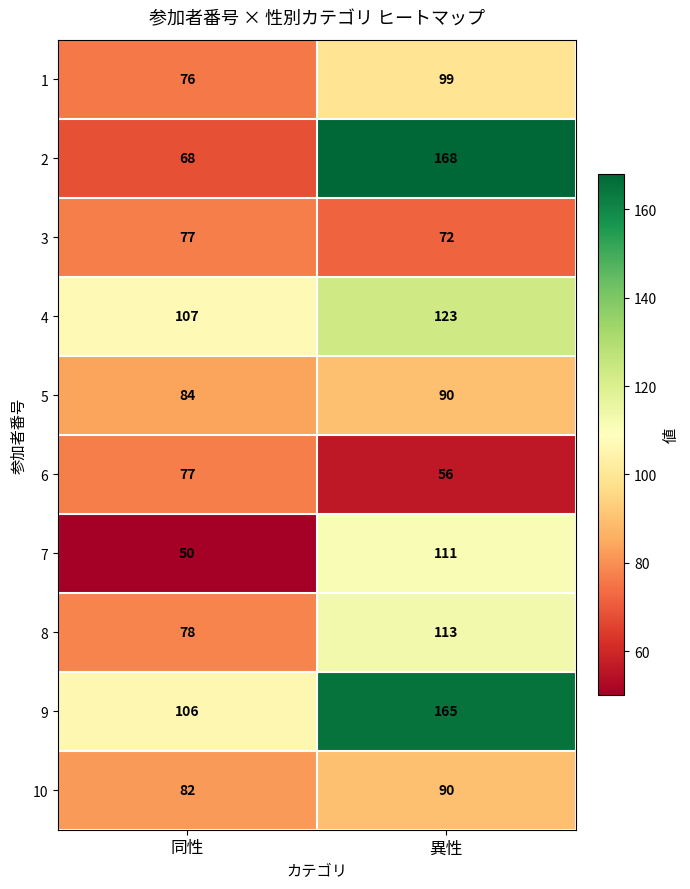

What is the approximate value of 4 at 異性, to the nearest 5?

125